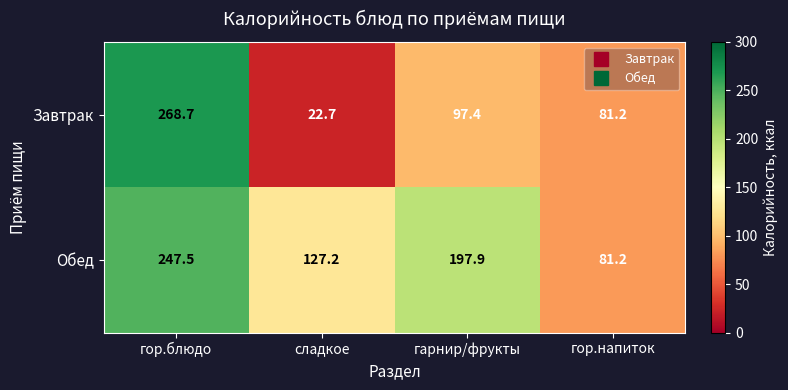

What is the maximum value shown in the chart?

268.7